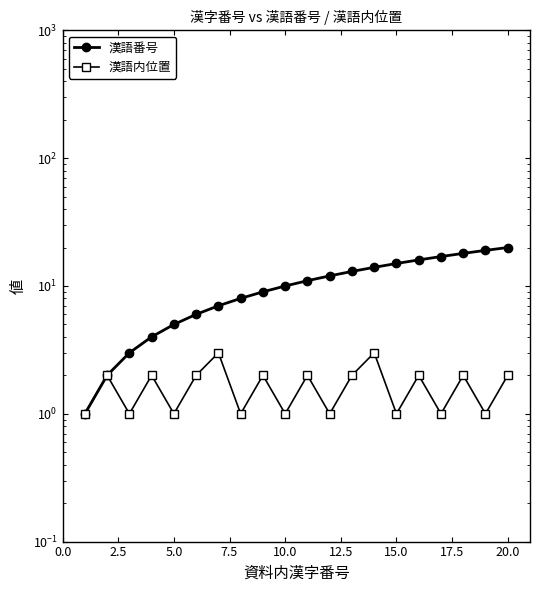

Which series has the largest total across all categories?

漢語番号